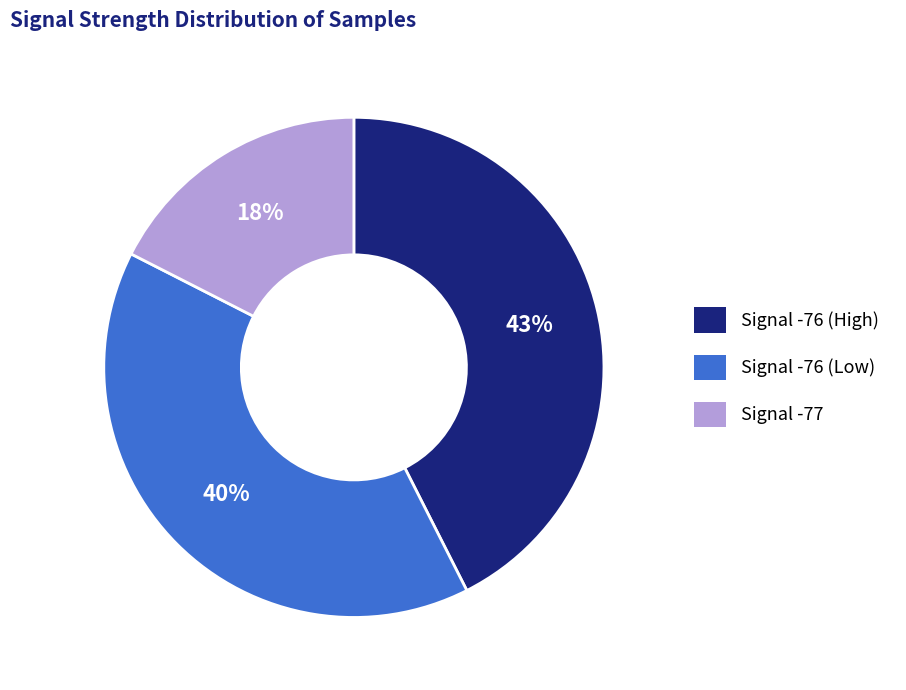

Approximately how many times larger is the value at Signal -76 (High) compared to Signal -76 (Low)?

1.1